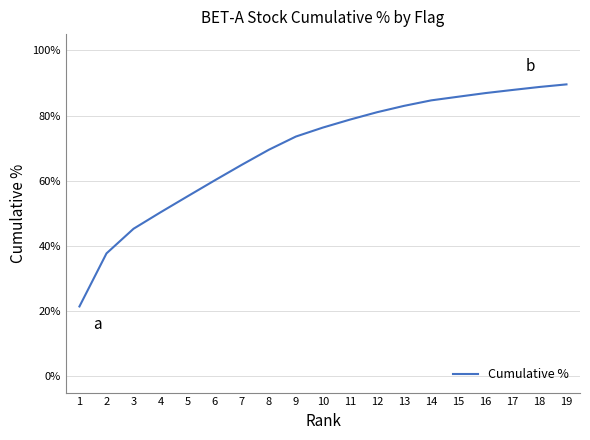

List the labels in order of value, smallest first.

1, 2, 3, 4, 5, 6, 7, 8, 9, 10, 11, 12, 13, 14, 15, 16, 17, 18, 19